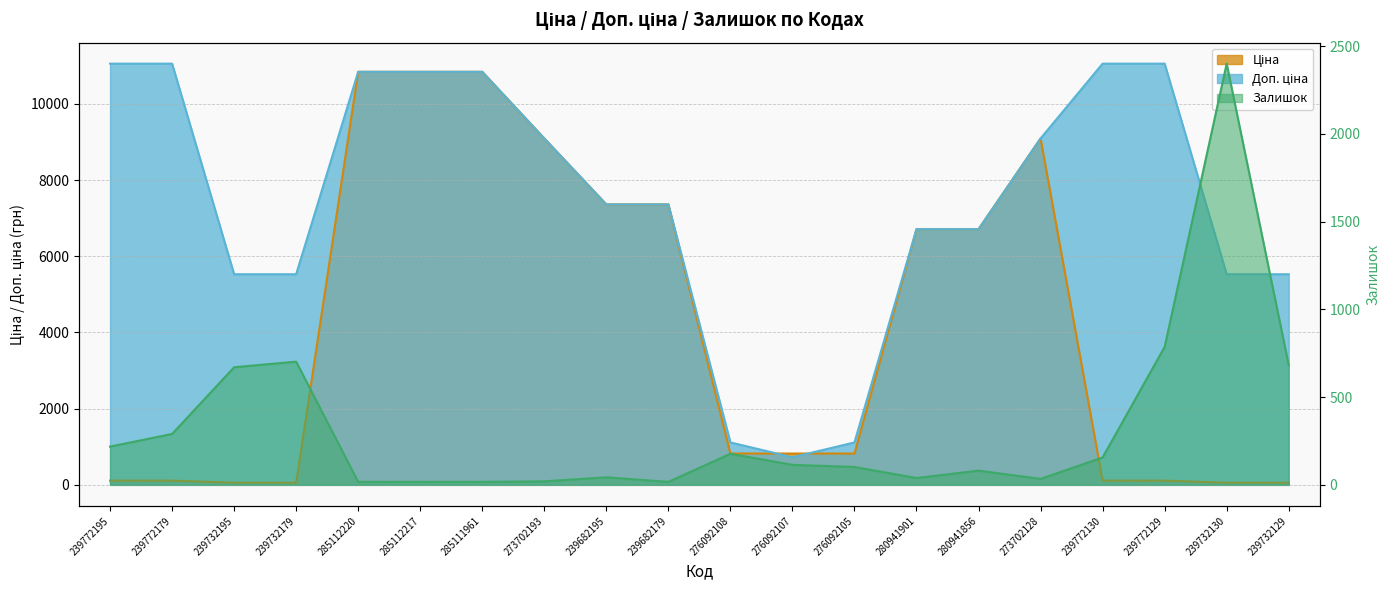

Reading left to right, extract all data points from this chart.

Ціна: 239772195=110.5	239772179=110.5	239732195=55.3	239732179=55.3	285112220=10840.1	285112217=10840.1	285111961=10840.1	273702193=9092.0	239682195=7360.2	239682179=7360.2	276092108=822.0	276092107=822.0	276092105=822.0	280941901=6710.2	280941856=6710.2	273702128=9092.0	239772130=110.5	239772129=110.5	239732130=55.3	239732129=55.3
Доп. ціна: 239772195=11055.0	239772179=11055.0	239732195=5528.0	239732179=5528.0	285112220=10840.1	285112217=10840.1	285111961=10840.1	273702193=9092.0	239682195=7360.2	239682179=7360.2	276092108=1114.0	276092107=724.0	276092105=1114.0	280941901=6710.2	280941856=6710.2	273702128=9092.0	239772130=11055.0	239772129=11055.0	239732130=5528.0	239732129=5528.0
Залишок: 239772195=218.0	239772179=290.0	239732195=670.0	239732179=702.0	285112220=17.0	285112217=17.0	285111961=17.0	273702193=20.0	239682195=43.0	239682179=17.0	276092108=177.0	276092107=114.0	276092105=102.0	280941901=39.0	280941856=81.0	273702128=34.0	239772130=156.0	239772129=786.0	239732130=2400.0	239732129=682.0